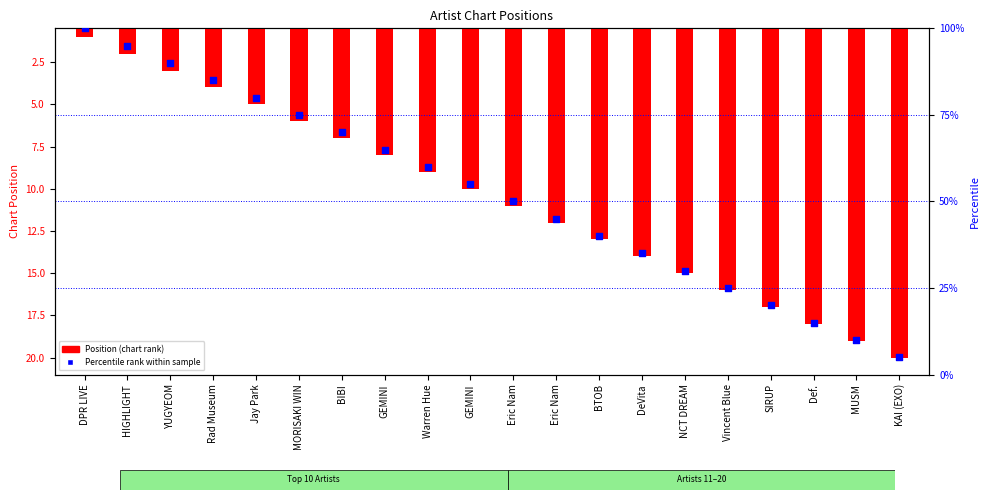

Which series has the widest spread of Y values?

Percentile rank within sample